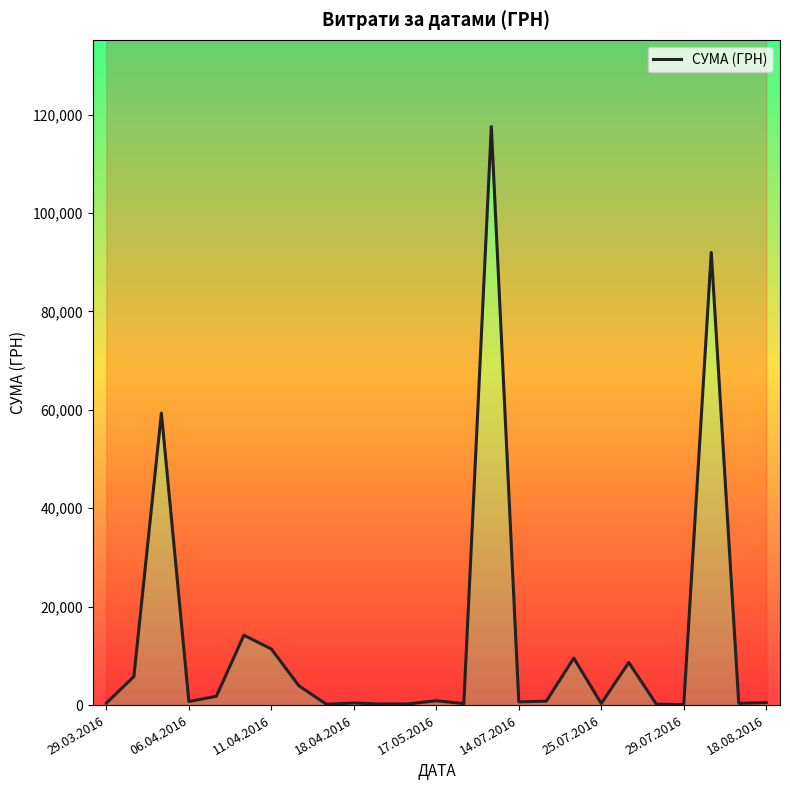

How many points are higher than both their immediate neighbors (excluding endpoints)?

8